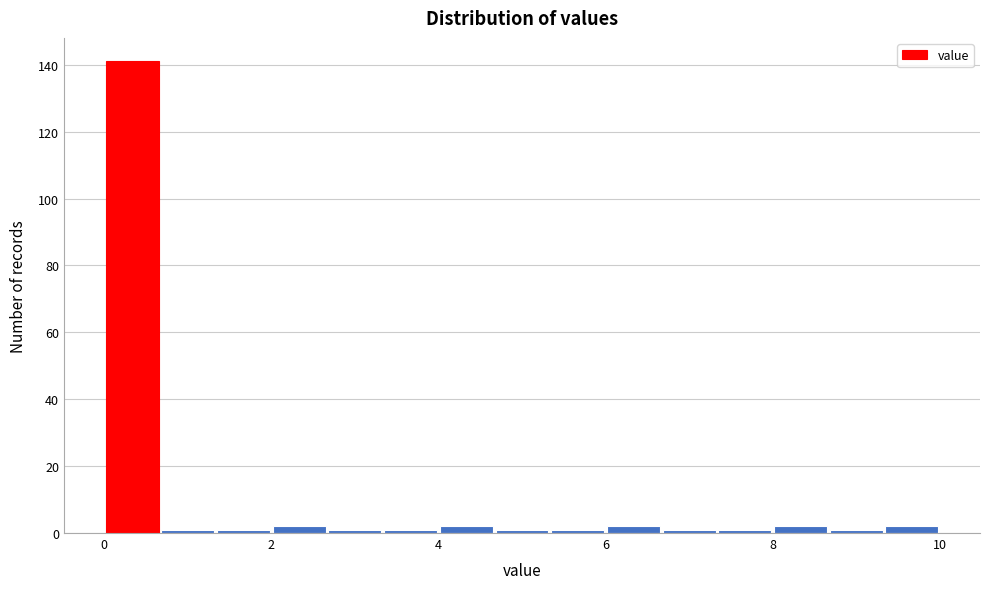

Read against the x-axis, roughly where is the centre of the tallest bar?

0.4